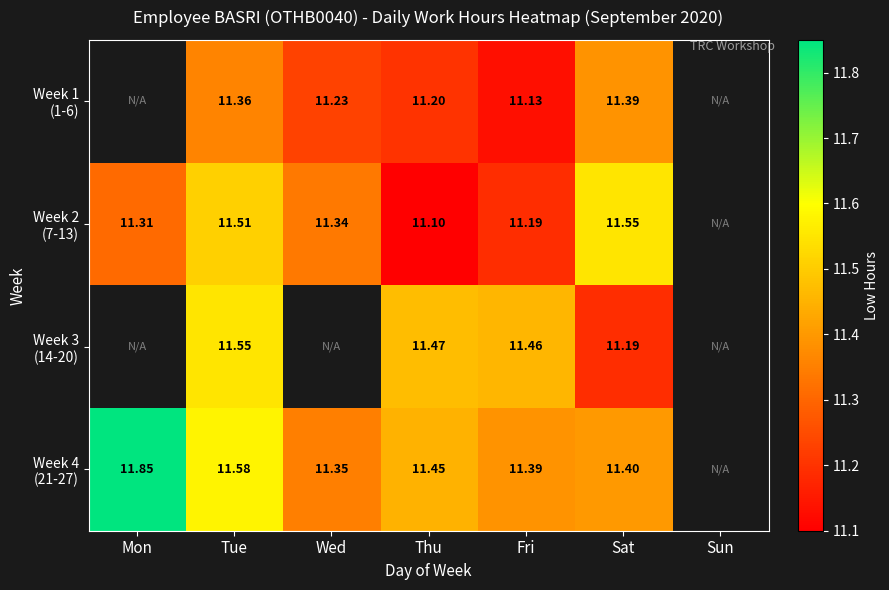

Is it true that Week 3 (14-20) equals 11.5 at Fri?

True